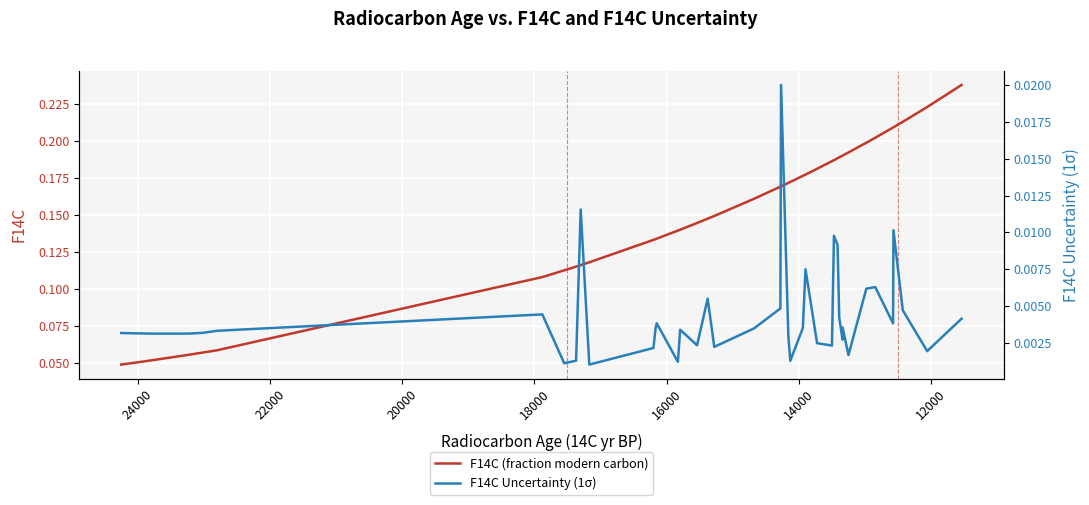

Rank the series by their average value, from lowest to highest.

F14C Uncertainty (1σ), F14C (fraction modern carbon)